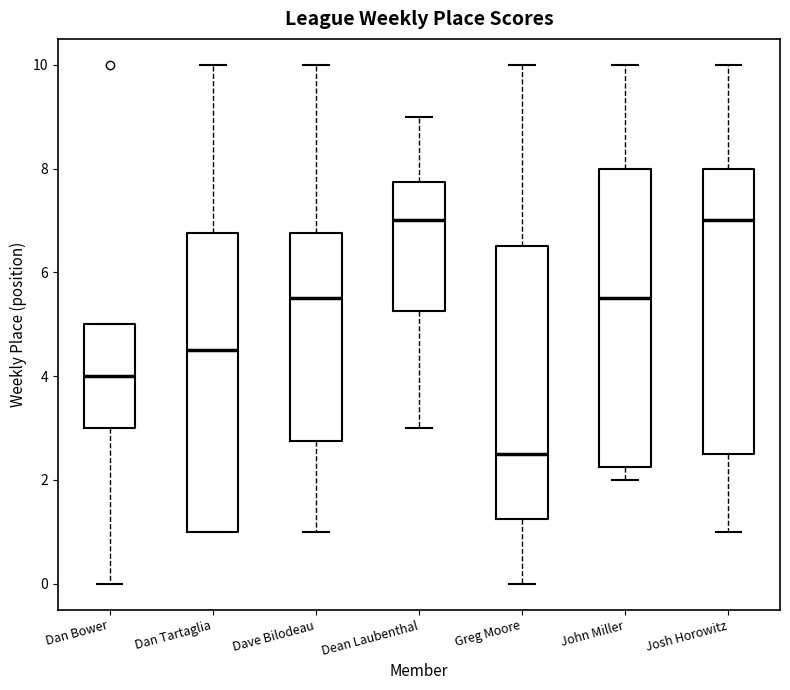

Where does the median line of the box for Dean Laubenthal sit on the y-axis? The values are not printed on the chart, so give them approximately, as read against the axis.

7.0